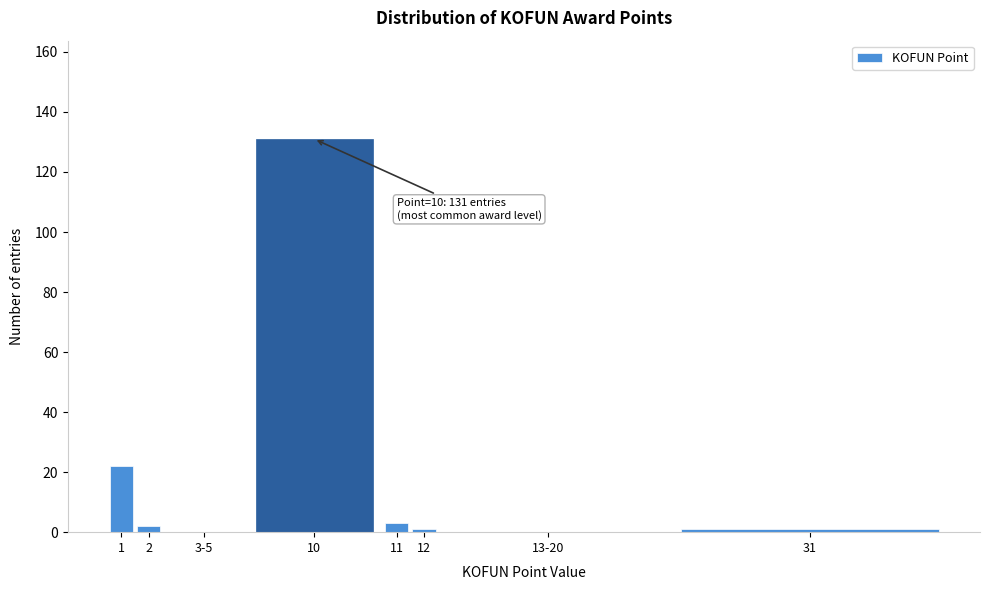

Reading left to right, transcribe all the data shown in this chart.

1=22	2=2	3-5=0	10=131	11=3	12=1	13-20=0	31=1